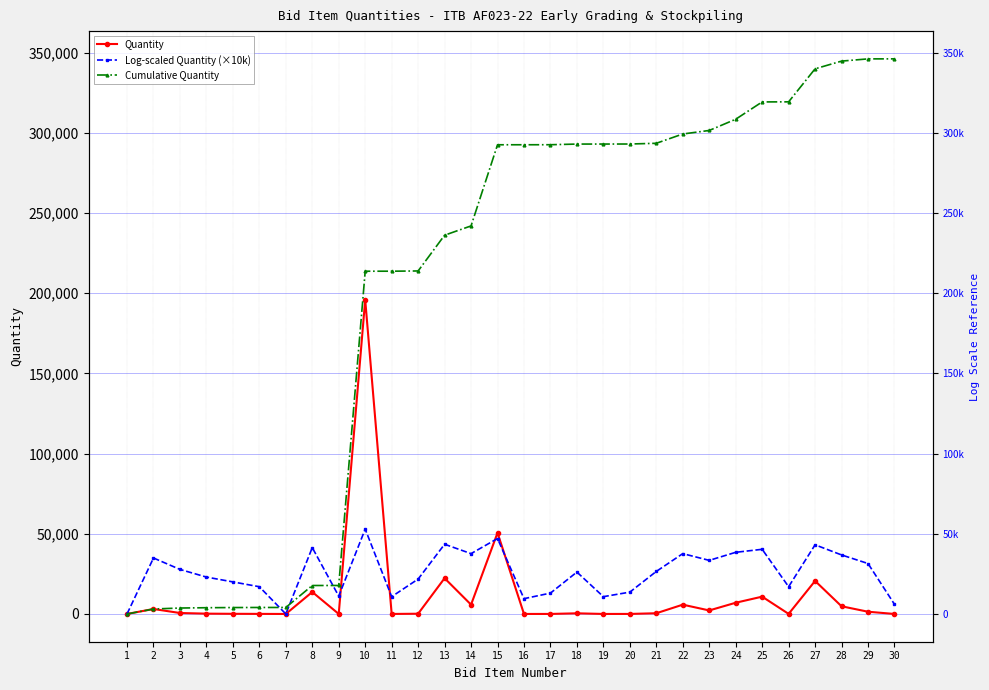

At which label is Cumulative Quantity closest to 173103?

10